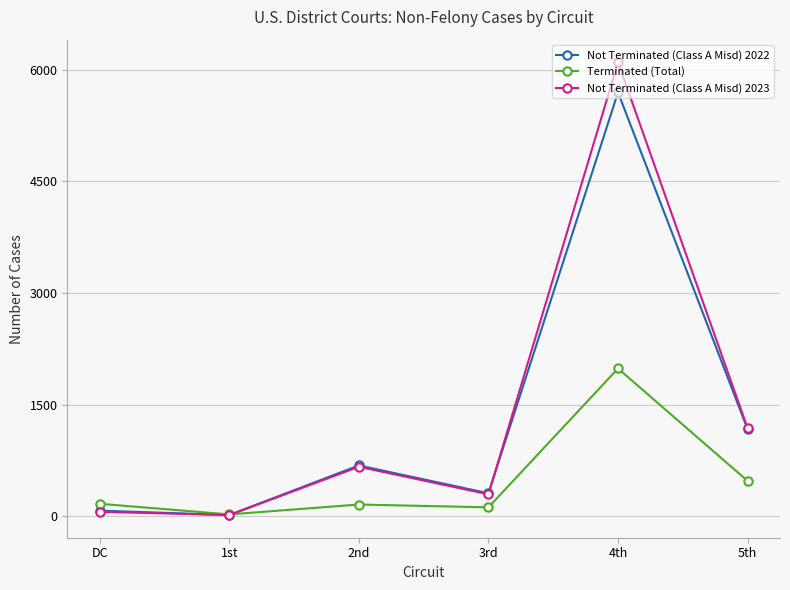

Rank the series by their maximum value, from highest to lowest.

Not Terminated (Class A Misd) 2023, Not Terminated (Class A Misd) 2022, Terminated (Total)